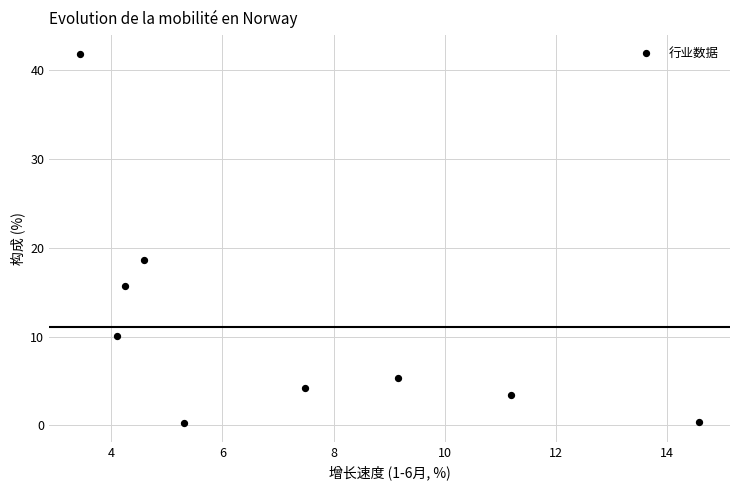

What is the range of Y values (max minus min)?

41.6